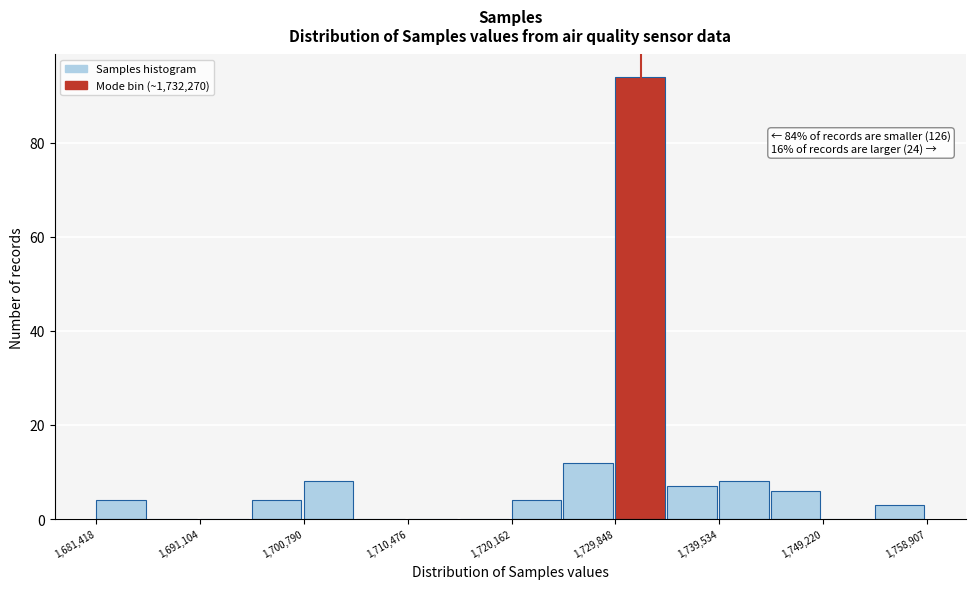

Over which range of the x-axis is the bar tallest?

1730000 to 1735000